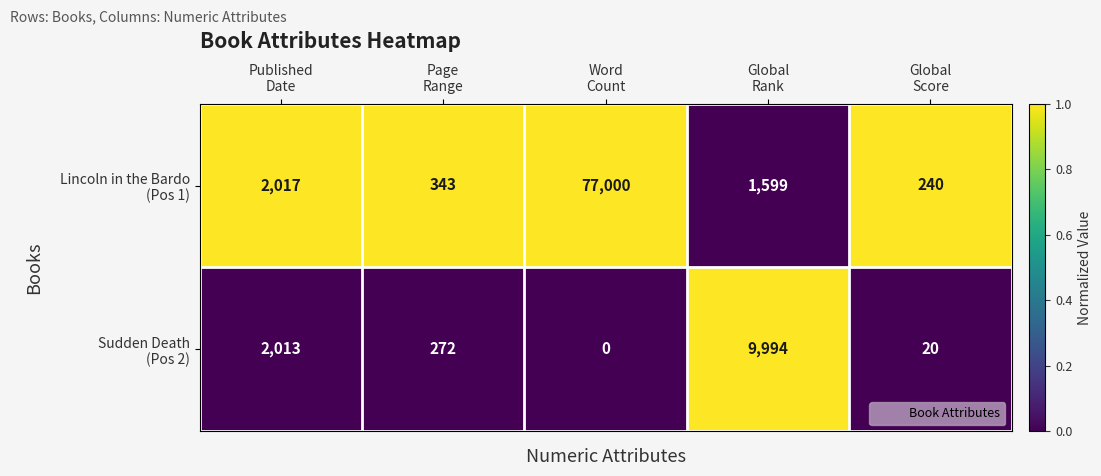

What is the greatest value displayed?

77000